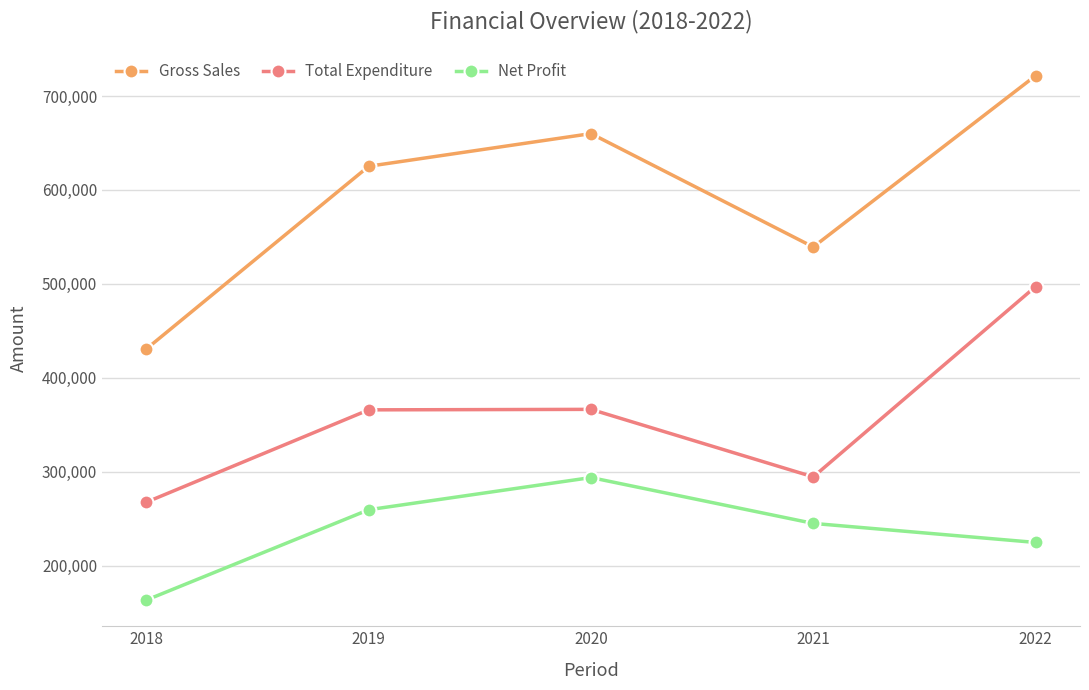

What is the total value across all series at 2018?

861462